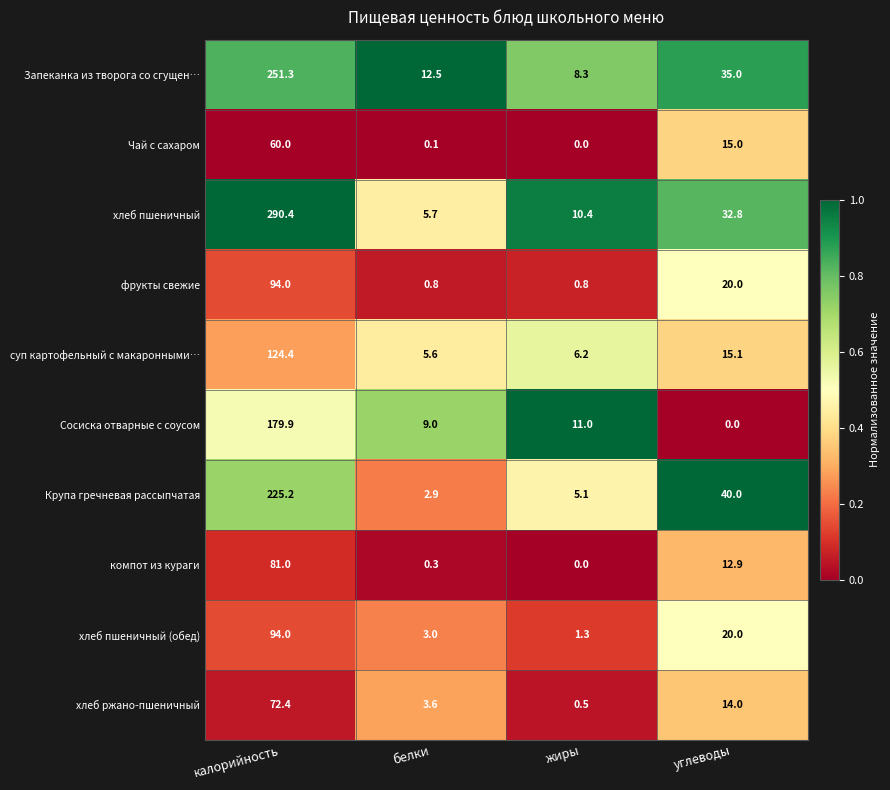

What is the average value of the Запеканка из творога со сгущен… series?

76.8